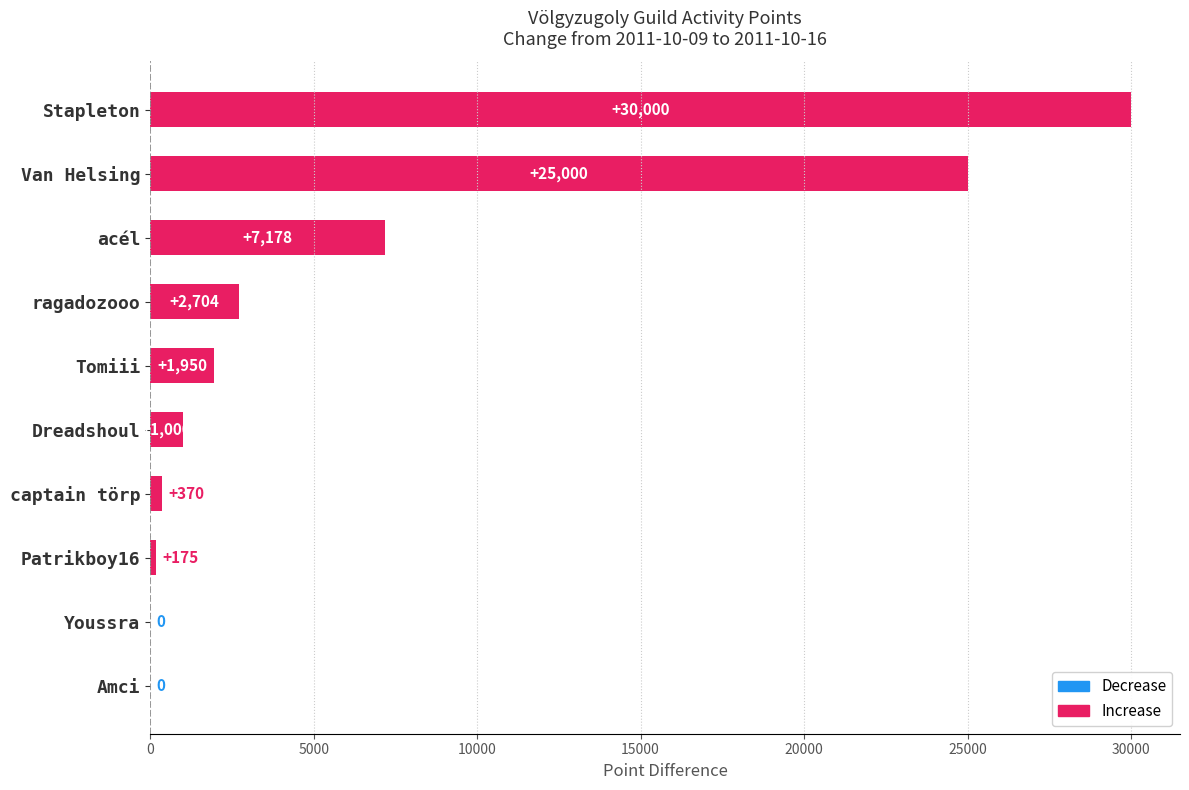

Where is the data nearest to the value 15000?

acél